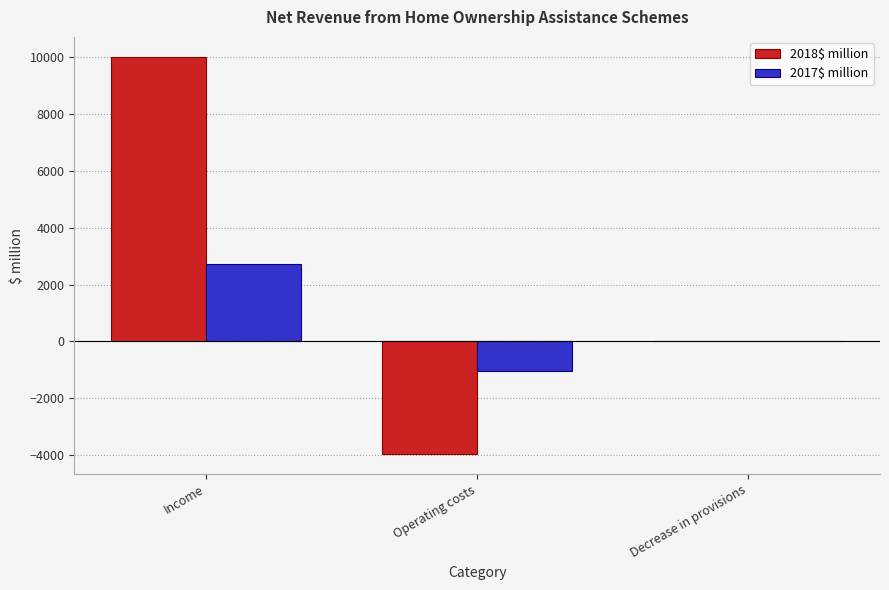

How many groups of bars are there?

3